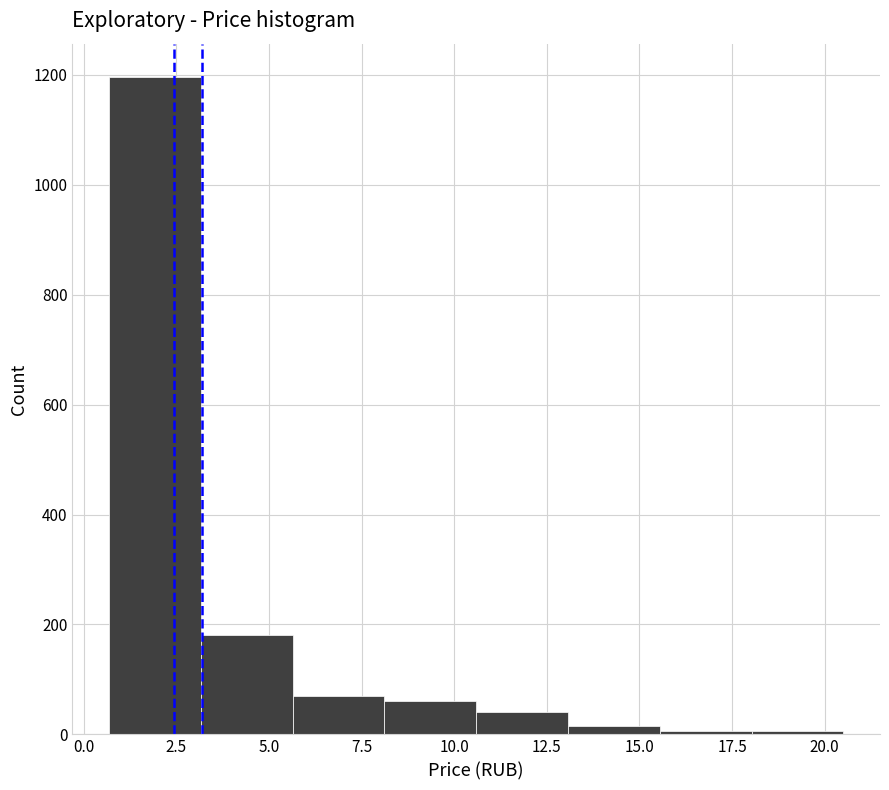

Reading left to right, list every bar in this chart as the range it spans on the x-axis followed by its height. Neither the bar edges nor the heights are printed on the chart, so give them approximately, as read against the axes.

0.5 to 3.0: 1200
3.0 to 5.5: 180
5.5 to 8.0: 60
8.0 to 10.5: 60
10.5 to 13.0: 40
13.0 to 15.5: under 20
15.5 to 18.0: under 20
18.0 to 20.5: under 20